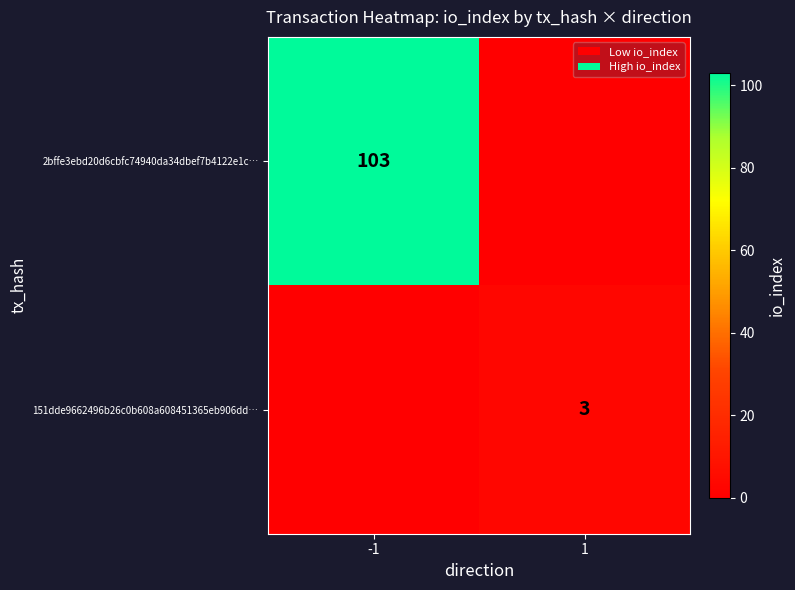

Between -1 and 1, which is larger?

-1